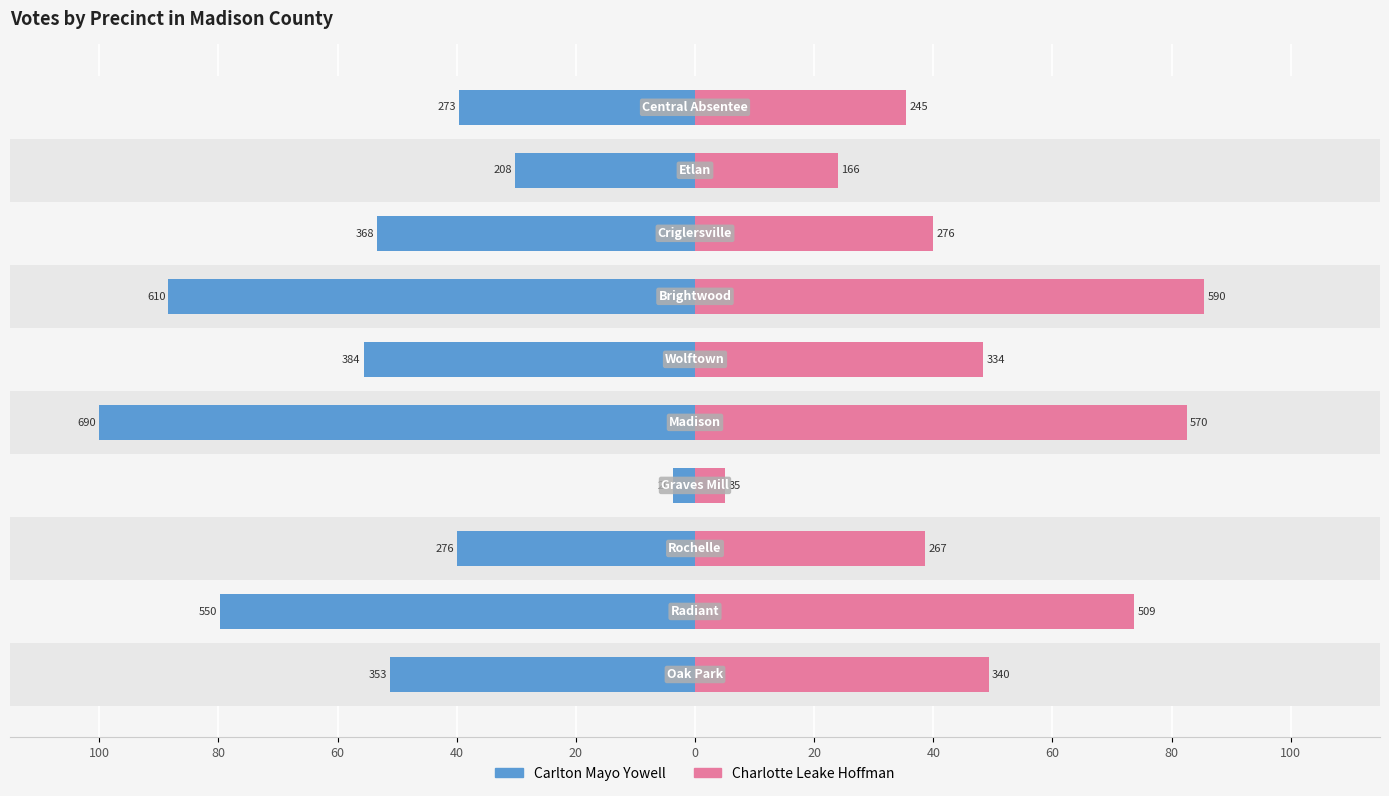

Are the bars horizontal?

Yes